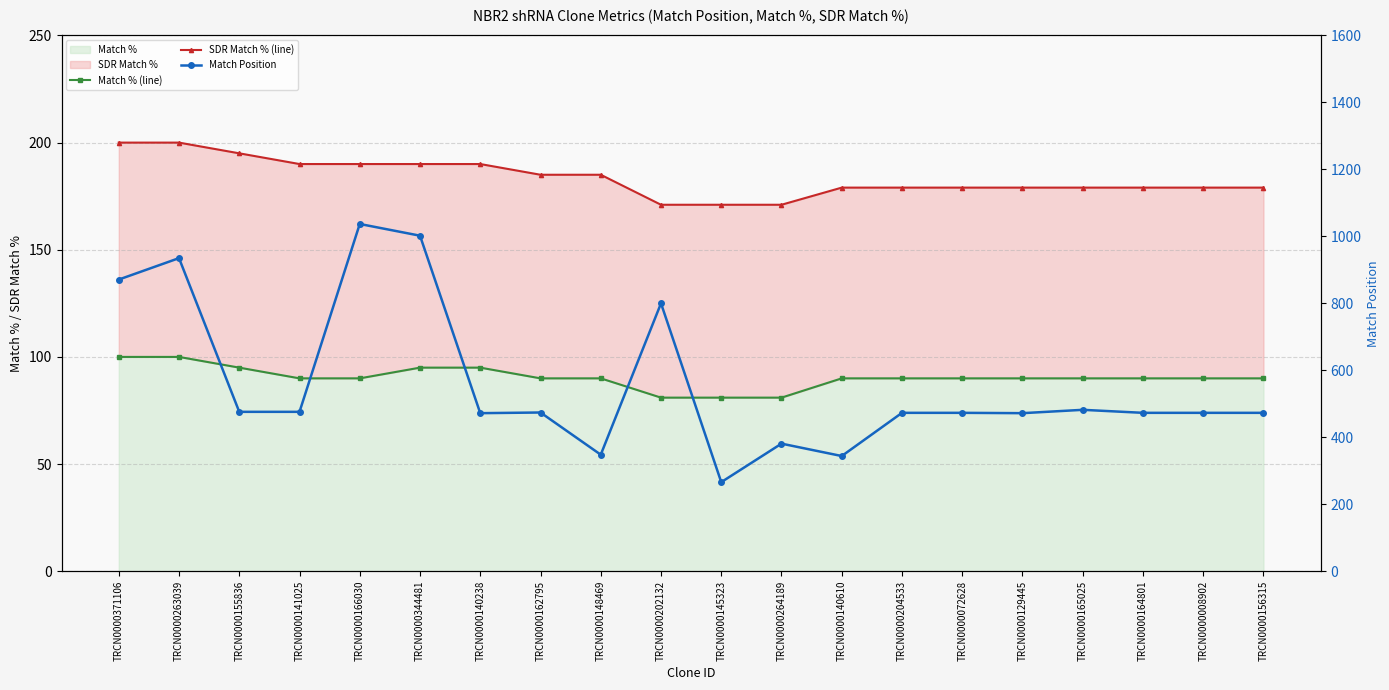

The Match Position series shows 473 at TRCN0000156315. True or false?

True